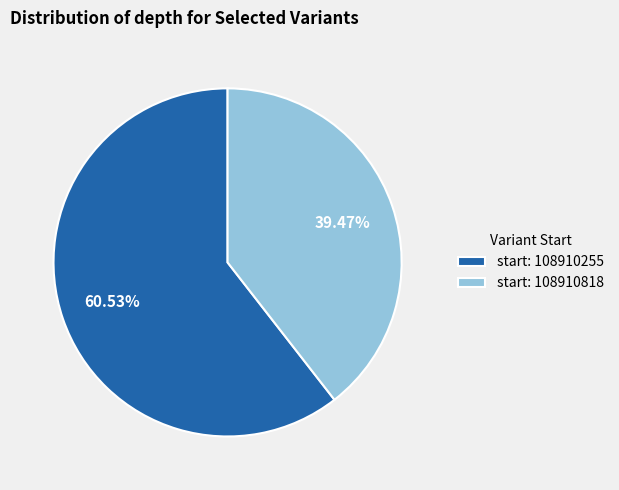

How many slices are in this pie chart?

2